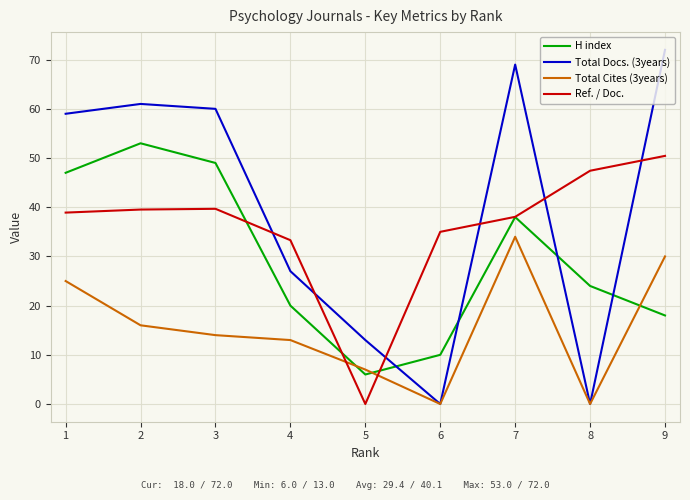

How many values in Ref. / Doc. are above zero?

8